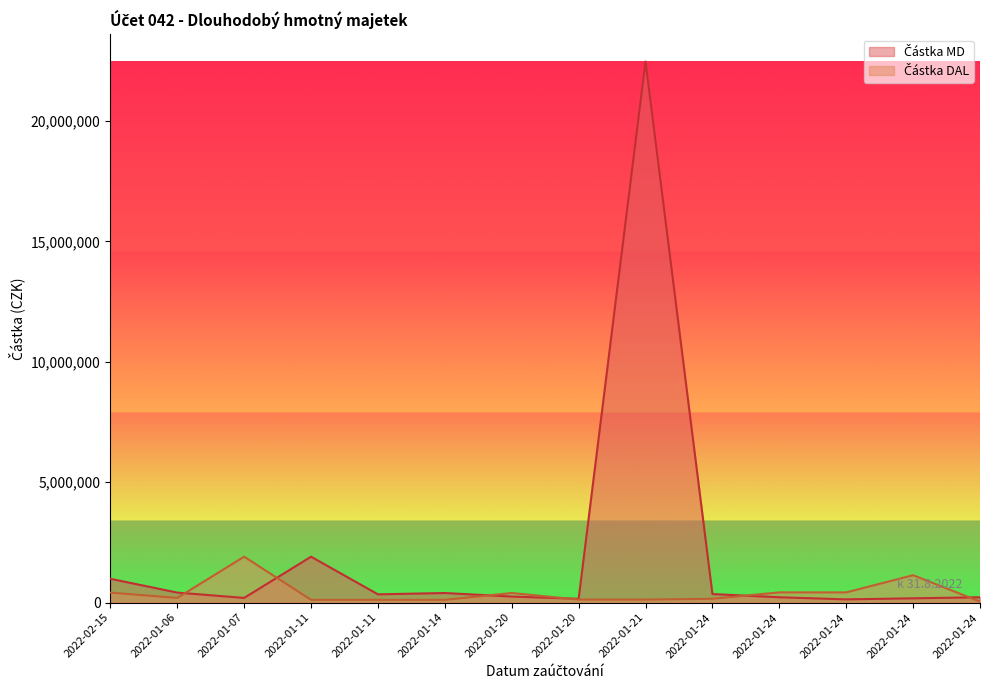

Rank the series at 2022-01-06 from lowest to highest value.

Částka DAL, Částka MD